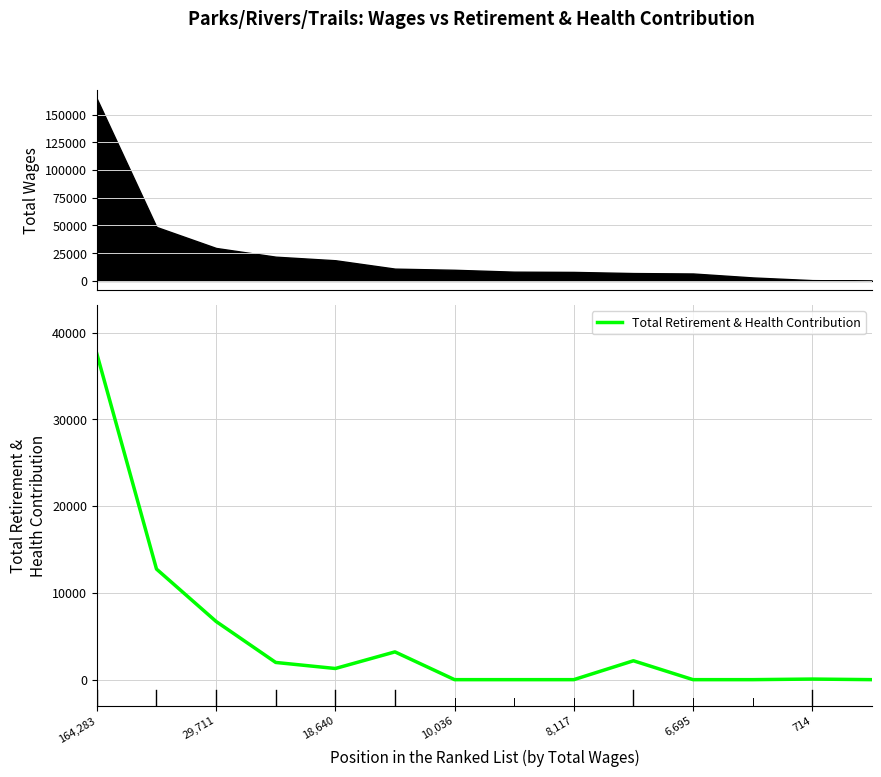

What is the greatest value displayed?

37534